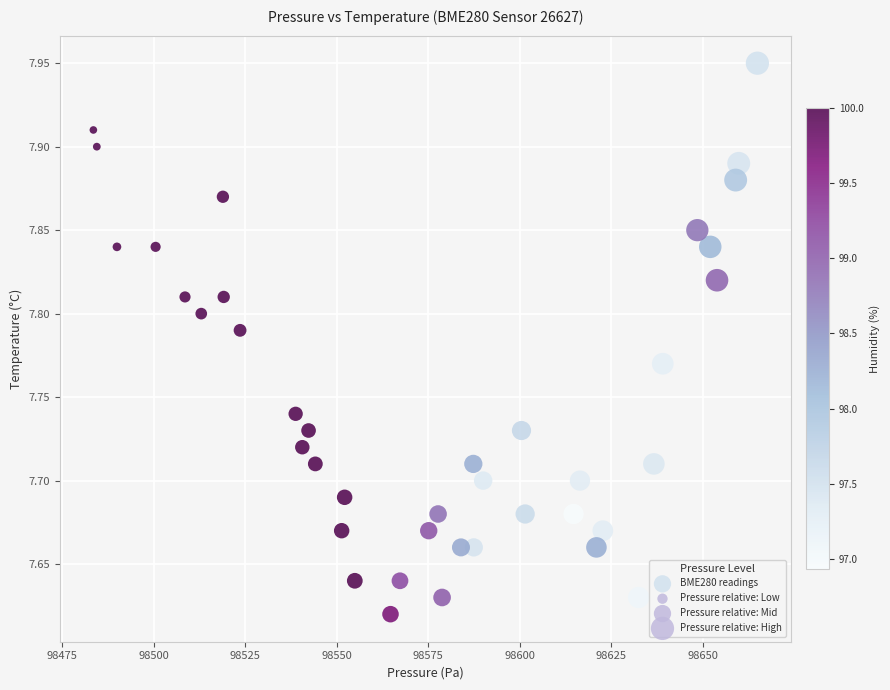

What is the range of X values (max minus min)?

181.4